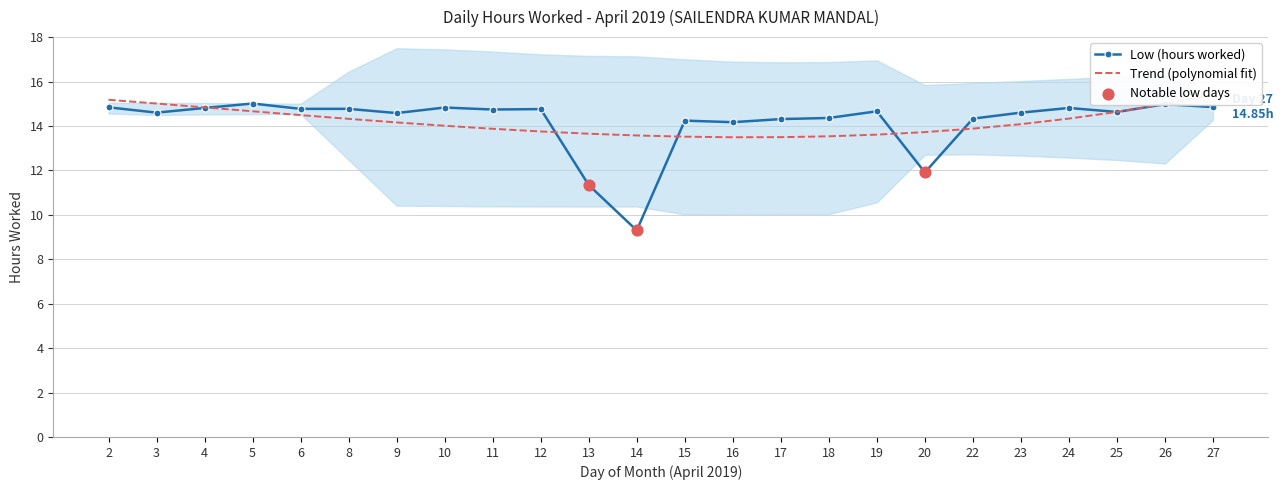

At how many categories does at least one series exceed 13?

24